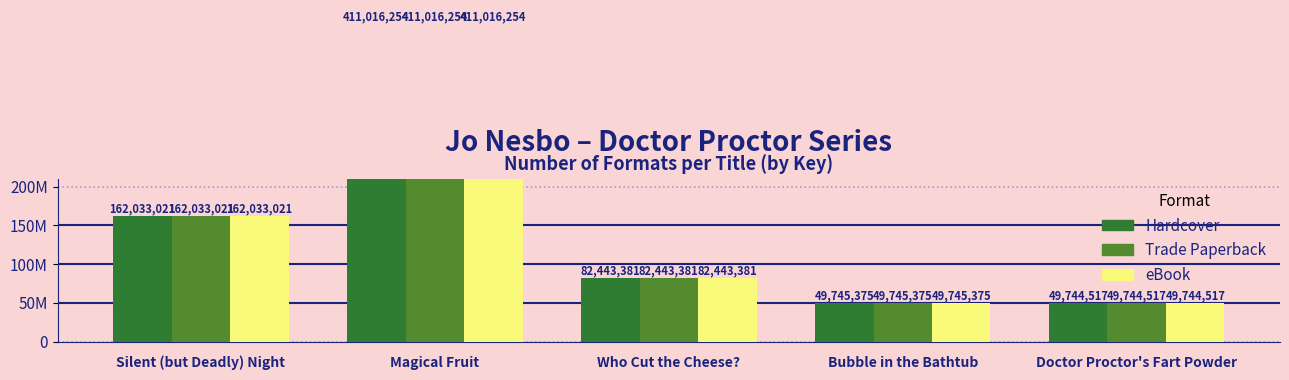

How many data points does each series have?

5